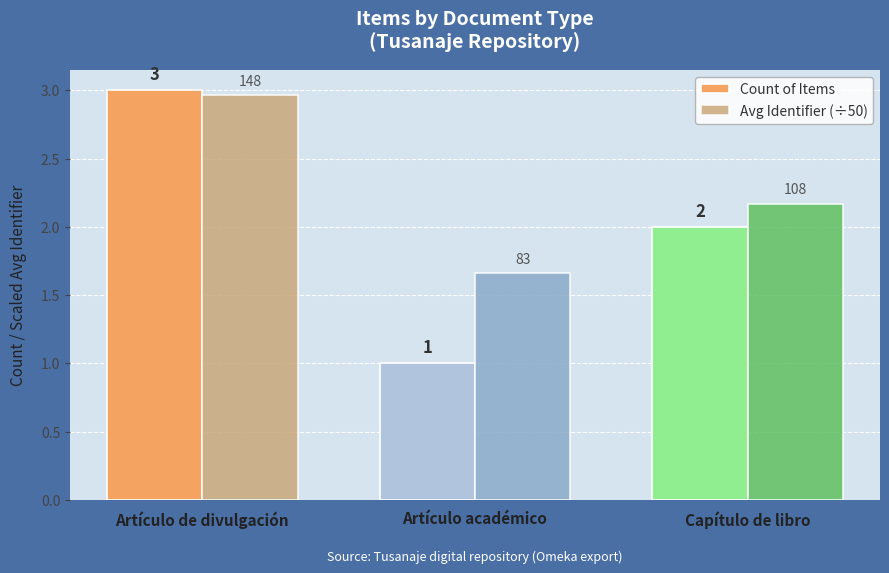

What is the difference between the maximum and minimum values in the Avg Identifier (÷50) series?

1.3